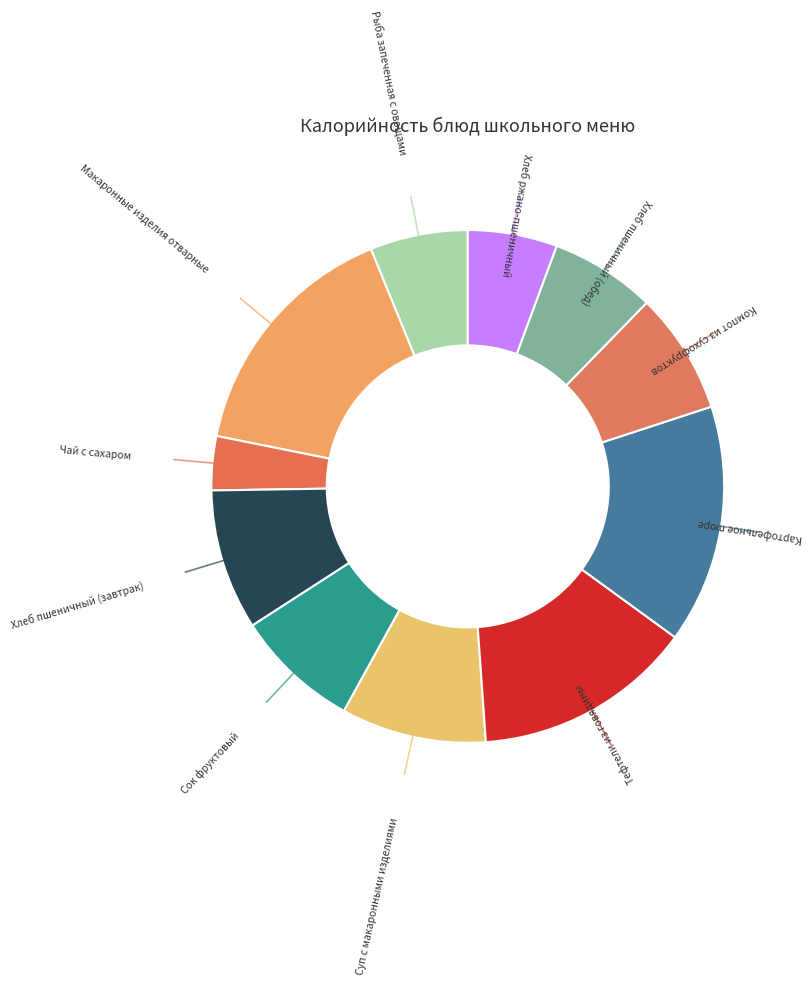

To the nearest percent, what is the difference between the largest and smallest slice percentages?

12%